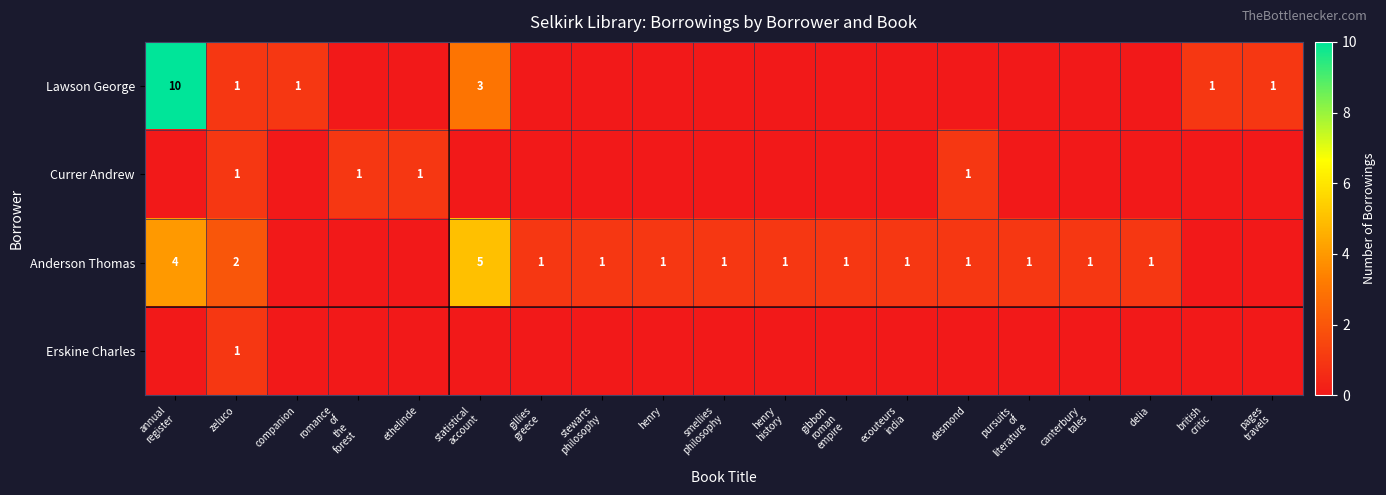

The Lawson George series shows 0 at zeluco. True or false?

False